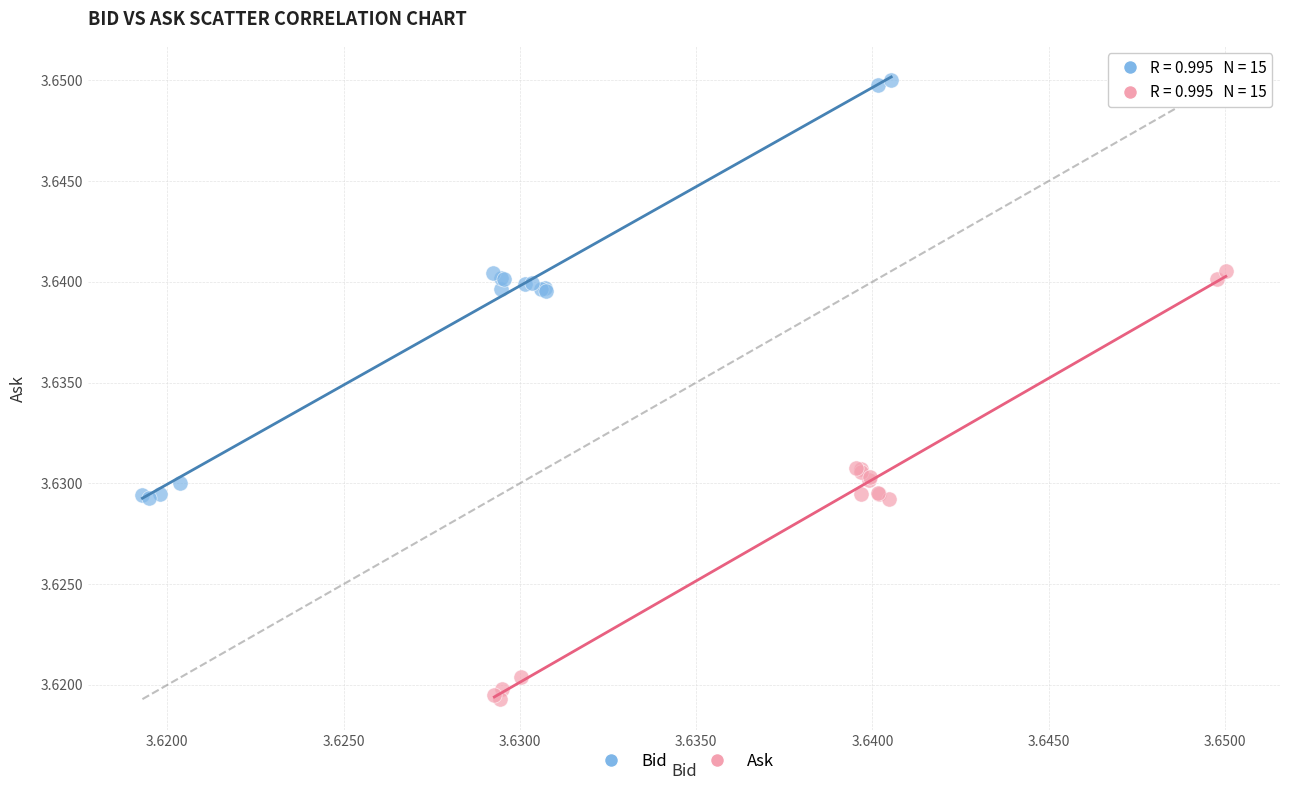

What are all the series names shown in the legend?

Bid, Ask